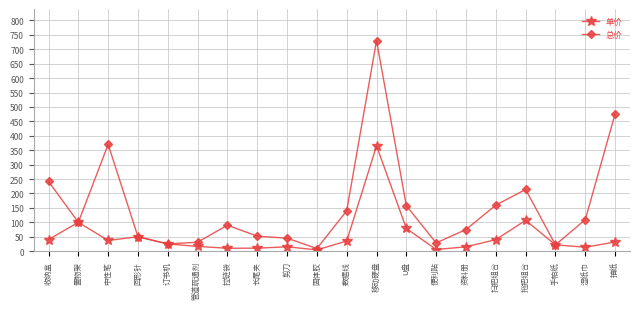

At which category is the sum across all series the highest?

移动硬盘